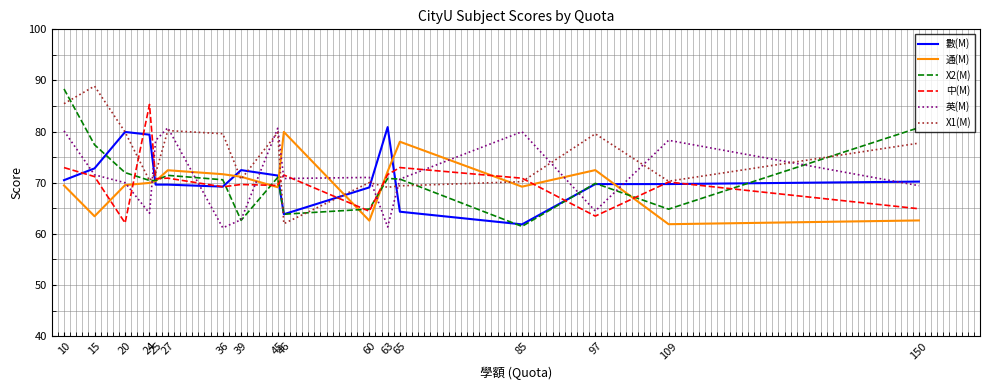

What is the difference between the second highest and minimum values in the 數(M) series?

18.1